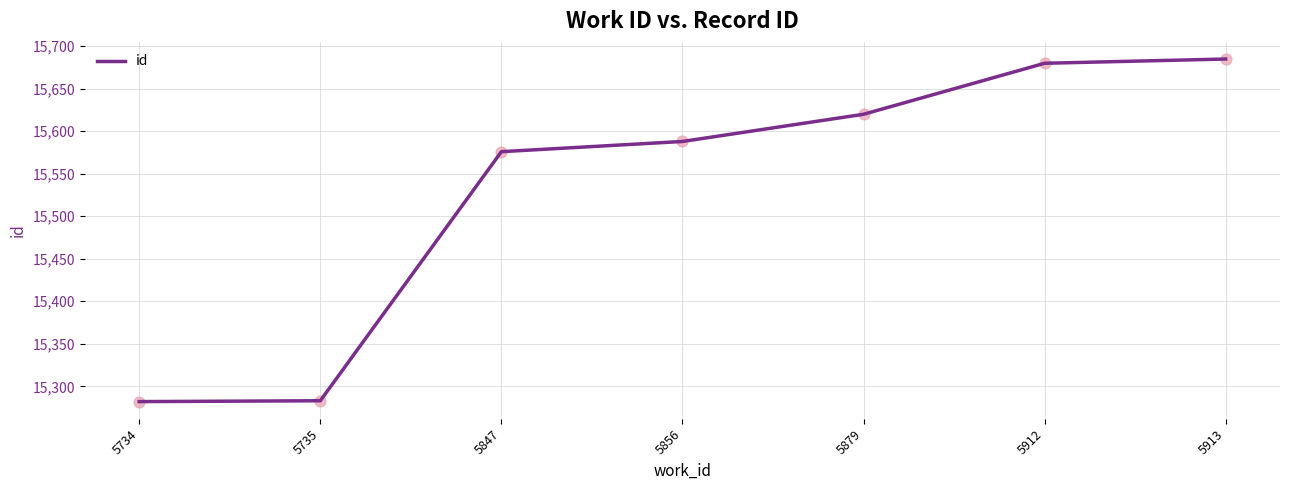

Between 5847 and 5734, which is larger?

5847